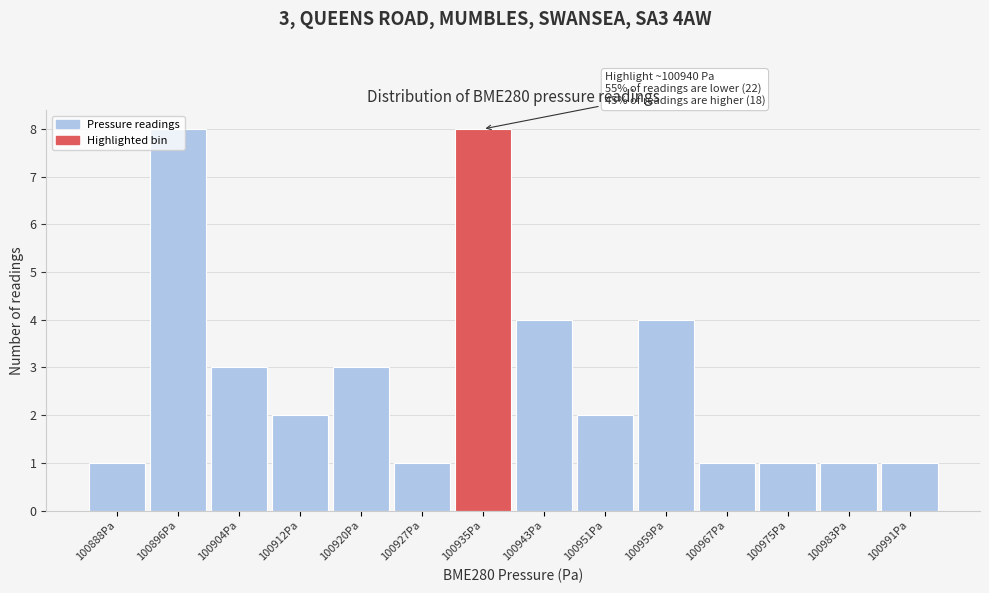

What is the label of the 3rd bar from the left?

100904Pa